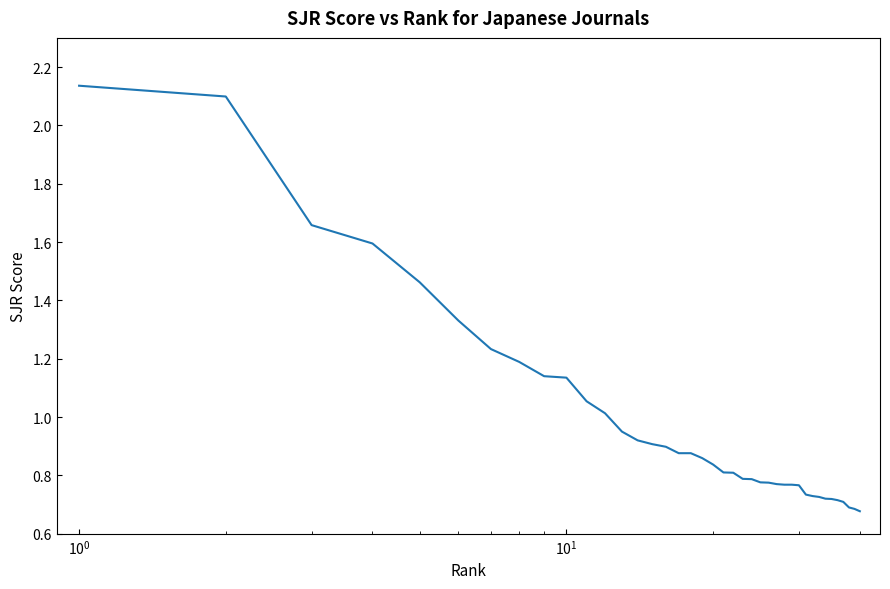

How many lines are shown in the chart?

1